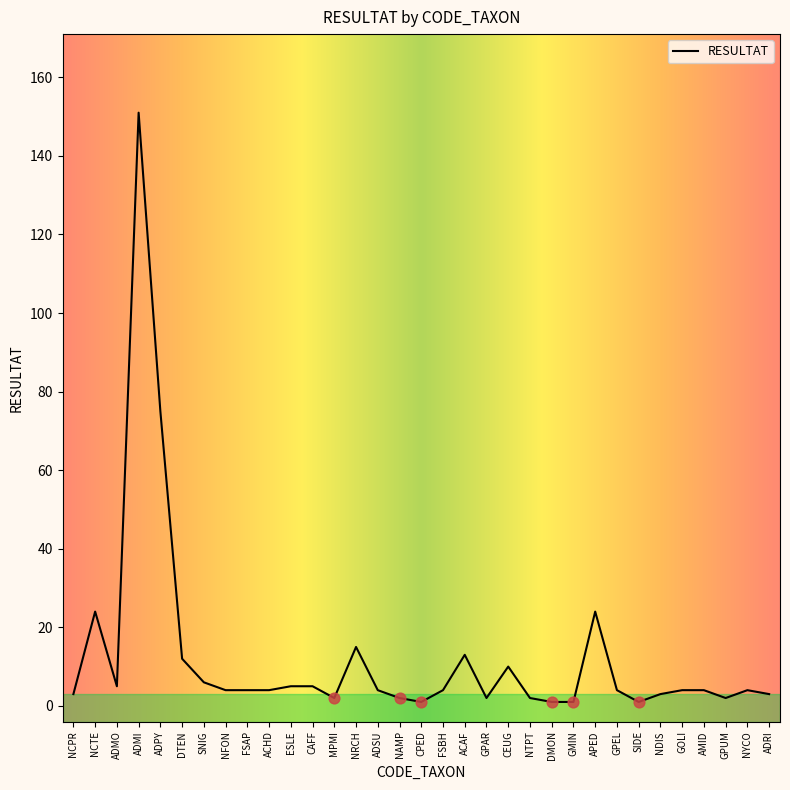

Which has a higher value, ACAF or NAMP?

ACAF